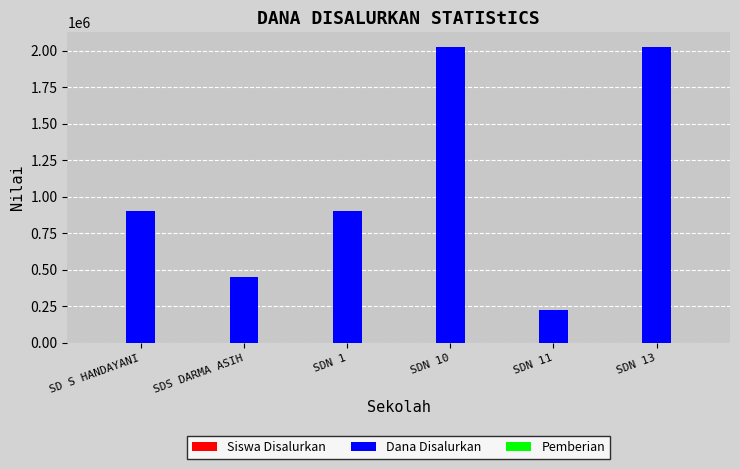

The value of Dana Disalurkan at SDN 13 is 921267. True or false?

False